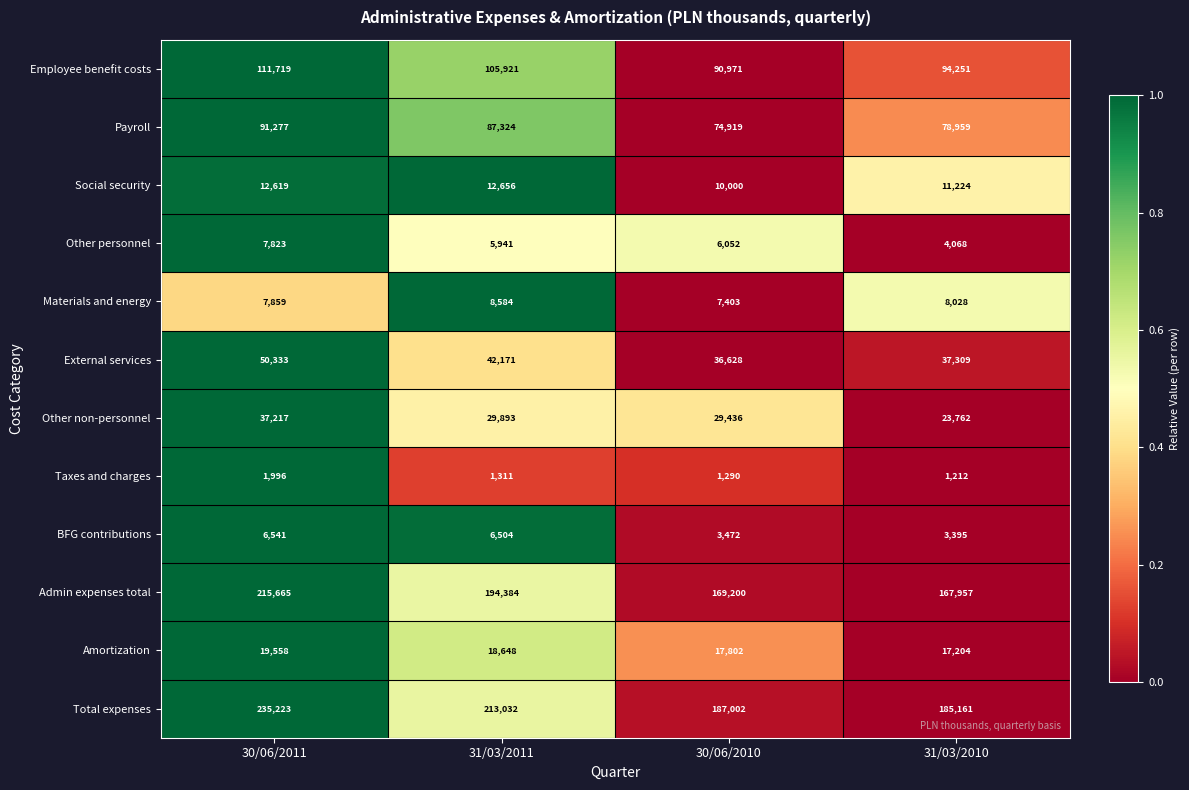

Rank the series by their maximum value, from highest to lowest.

Total expenses, Admin expenses total, Employee benefit costs, Payroll, External services, Other non-personnel, Amortization, Social security, Materials and energy, Other personnel, BFG contributions, Taxes and charges